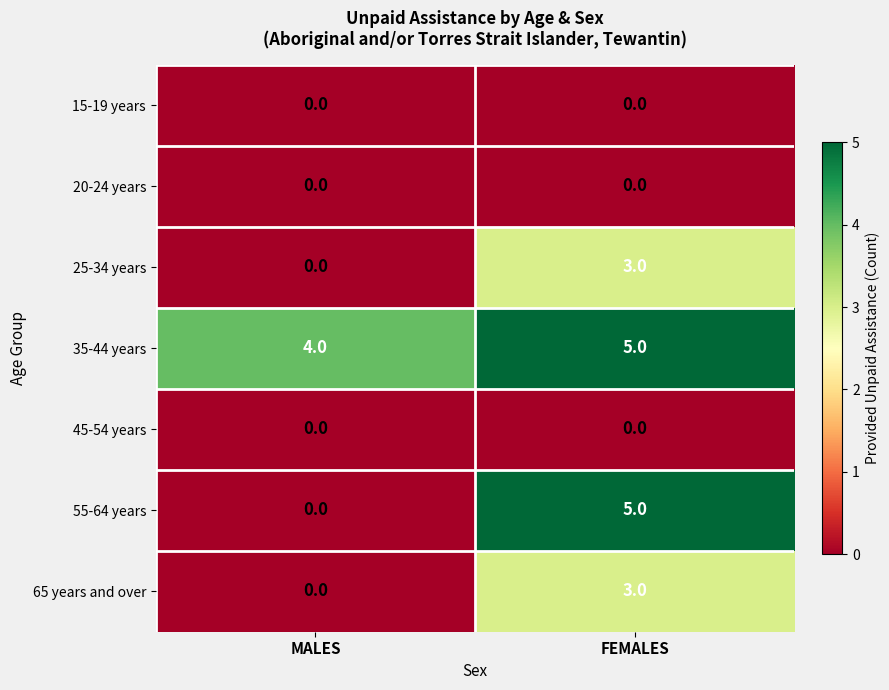

What is the maximum value shown in the chart?

5